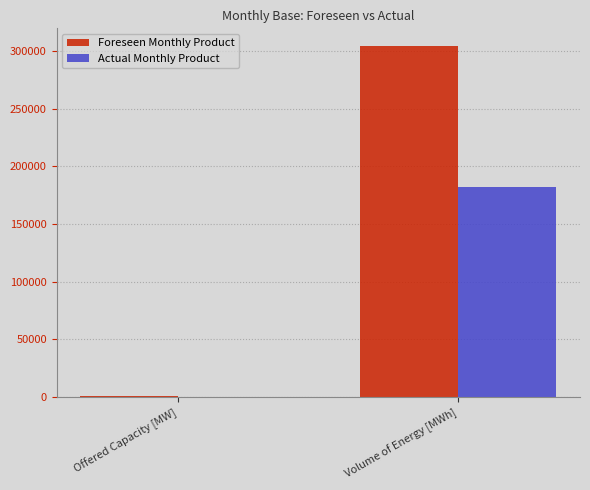

Count the Actual Monthly Product values in the range 252 to 181944.

2